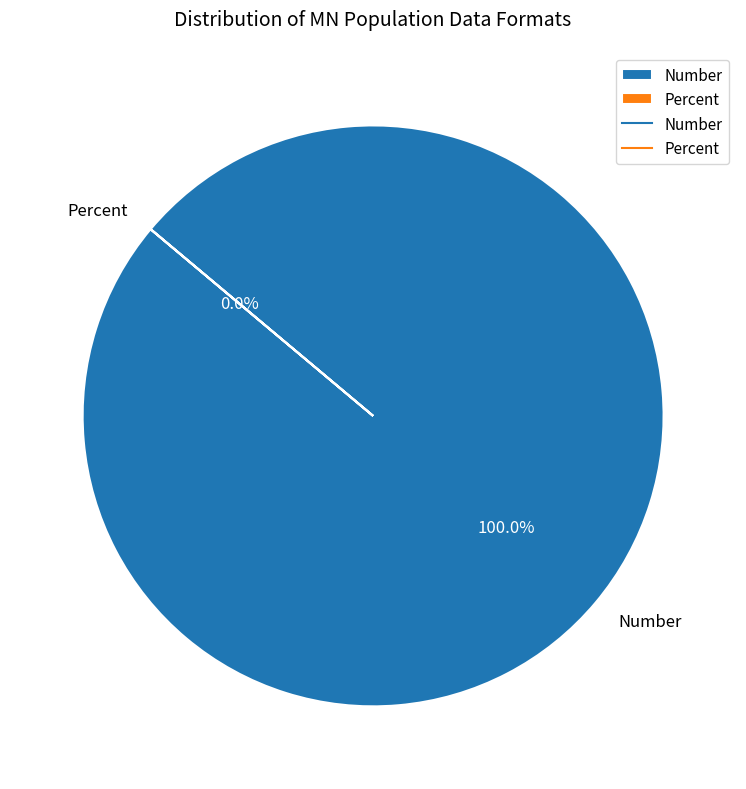

True or false: Percent accounts for 1% of the total.

False